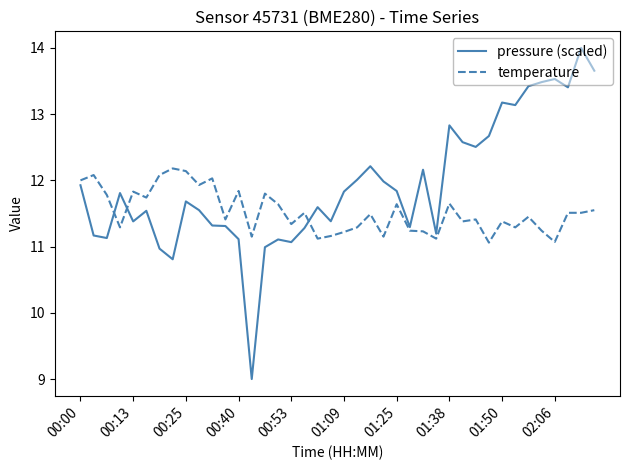

Which series has the largest range (max minus min)?

pressure (scaled)